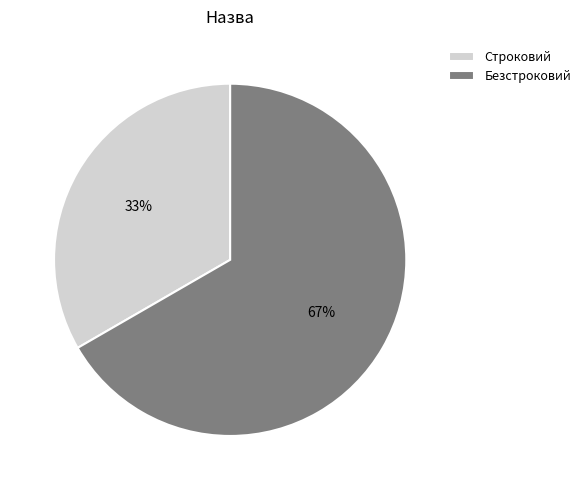

How many segments does this pie chart have?

2